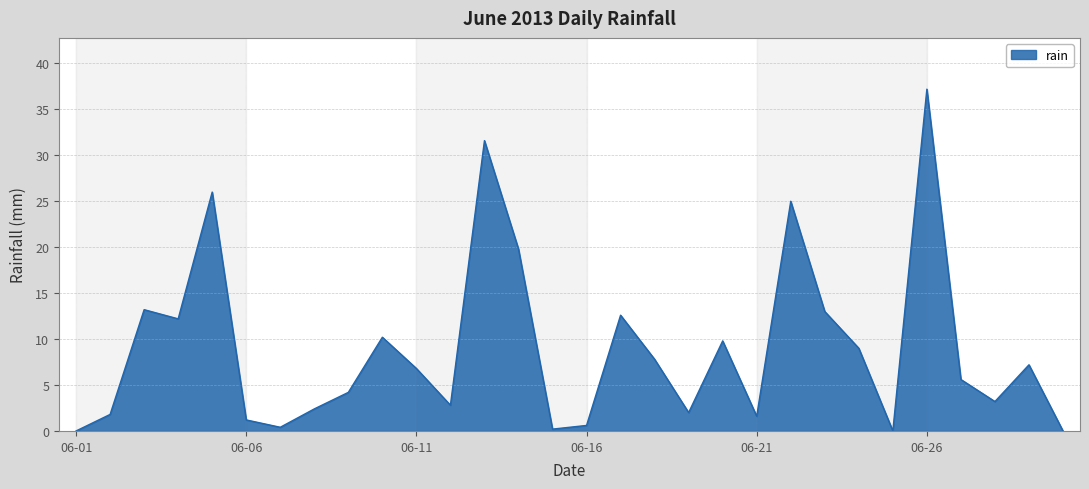

What is the greatest value displayed?

37.2